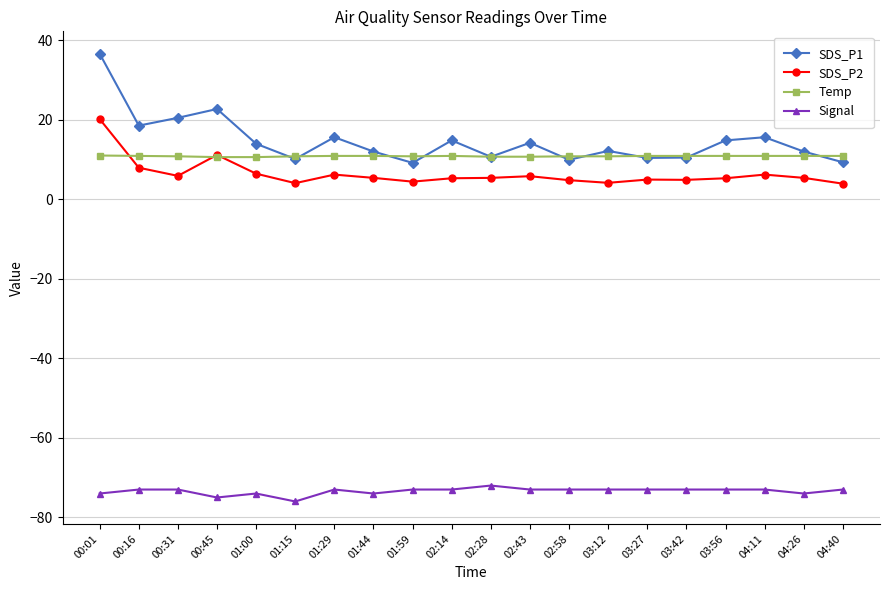

True or false: SDS_P1 has more than 2 points higher than both neighbors.

True